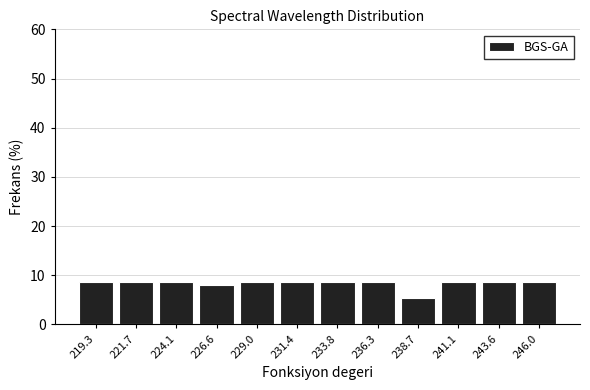

How tall is the bar that spans 223.0 to 225.5 on the x-axis? Neither the bar edges nor the heights are printed on the chart, so give them approximately, as read against the axes.

9